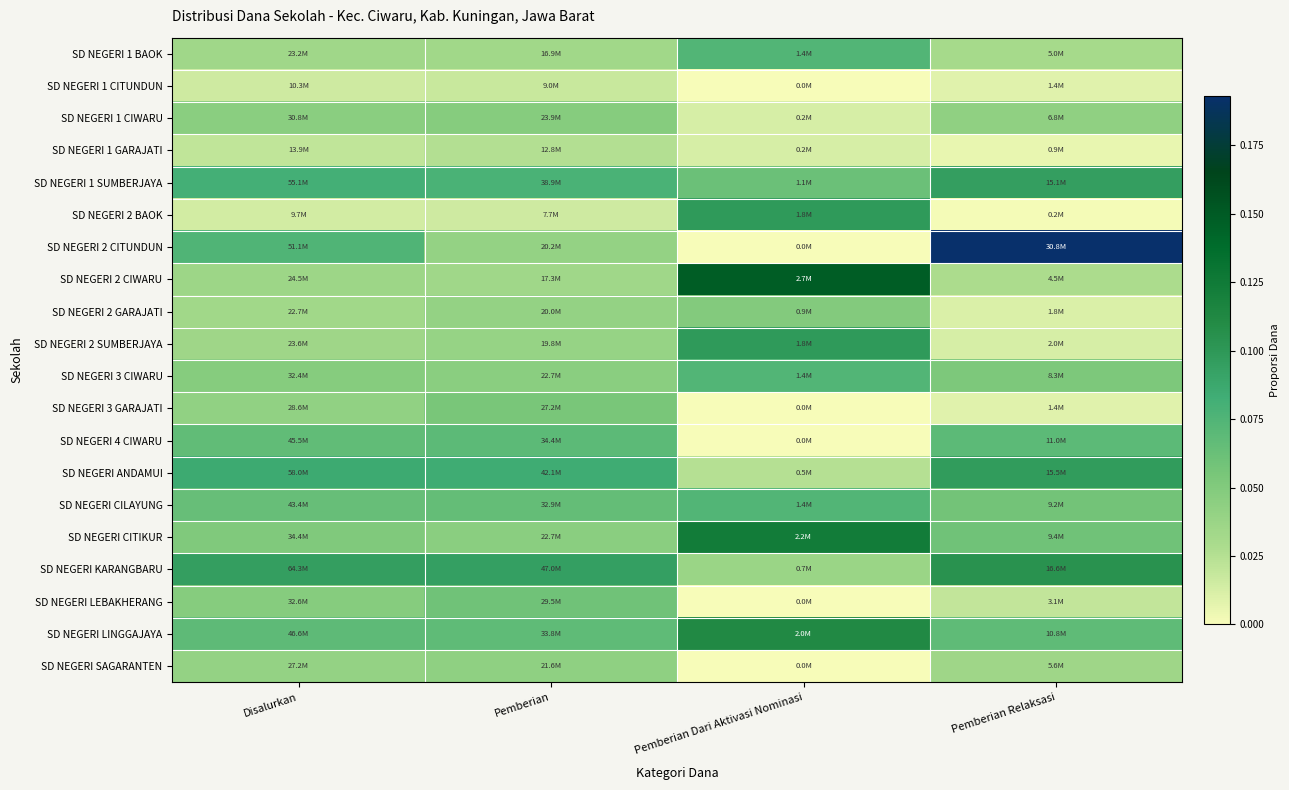

Which has a higher value, Pemberian Dari Aktivasi Nominasi or Disalurkan?

Pemberian Dari Aktivasi Nominasi